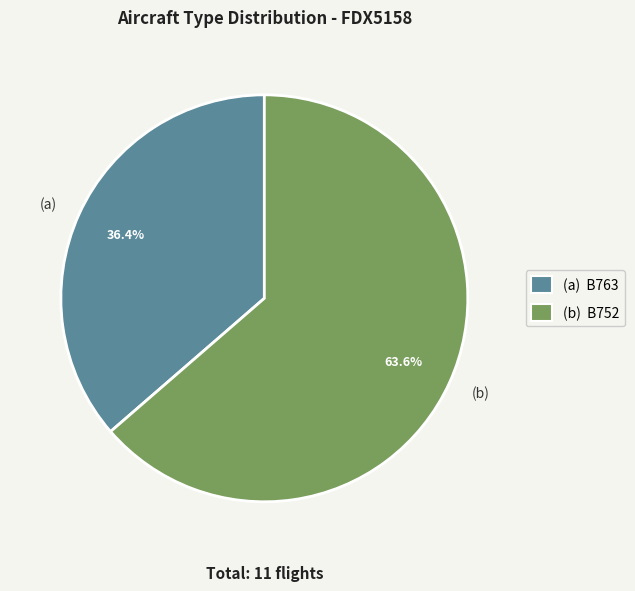

To the nearest percent, what is the average slice percentage?

50%